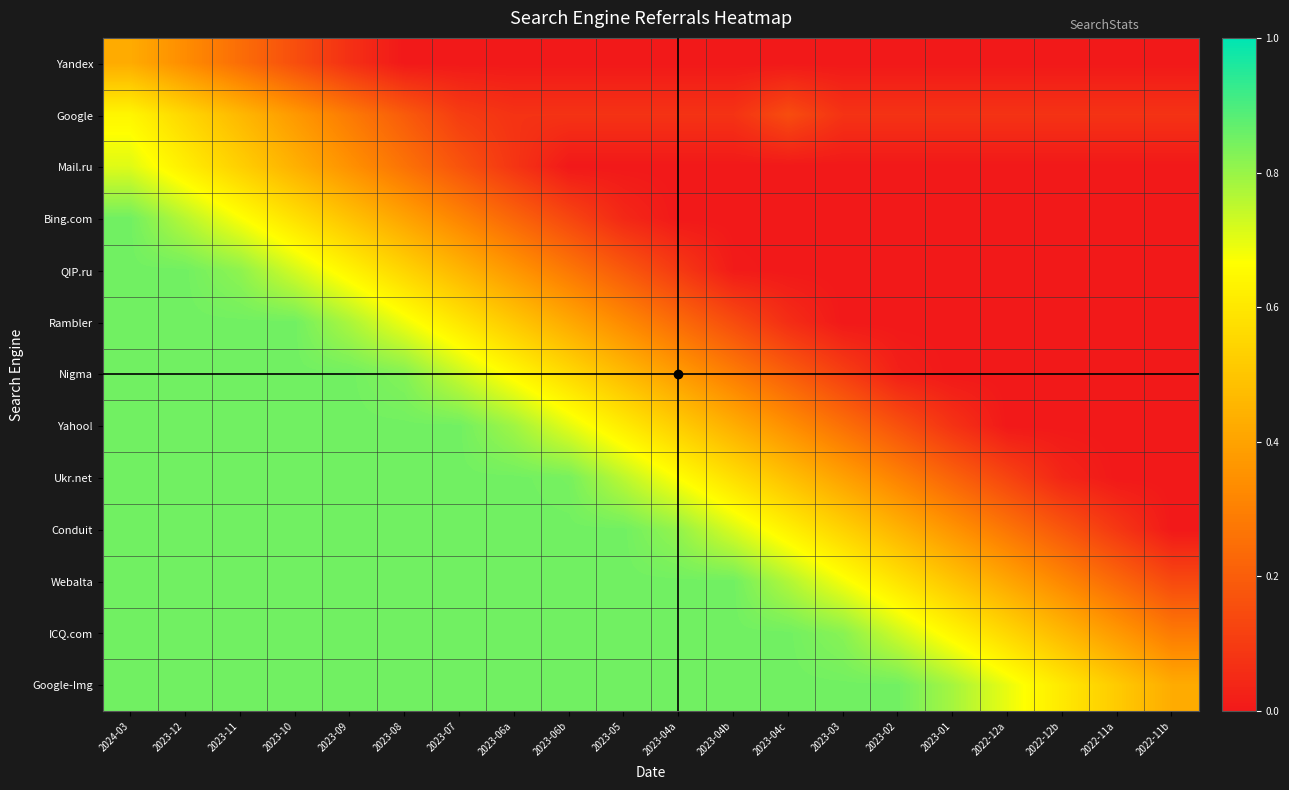

At which category is the sum across all series the highest?

2024-03